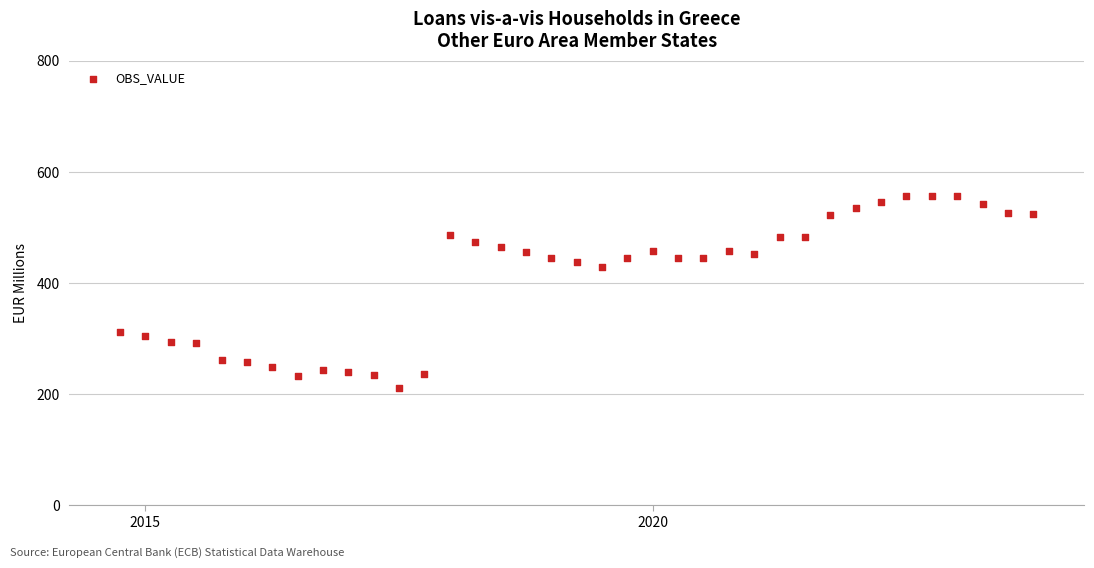

What Y value in the scatter plot is closest to 384?

429.6